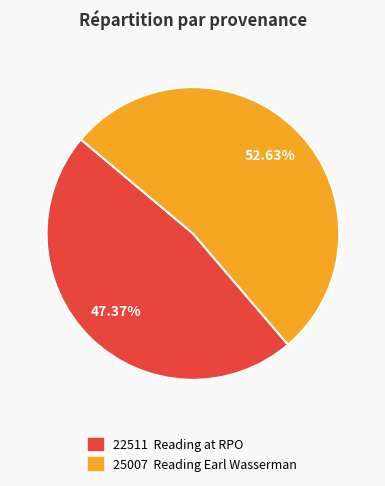

Is there any slice that represents more than half of the pie?

Yes